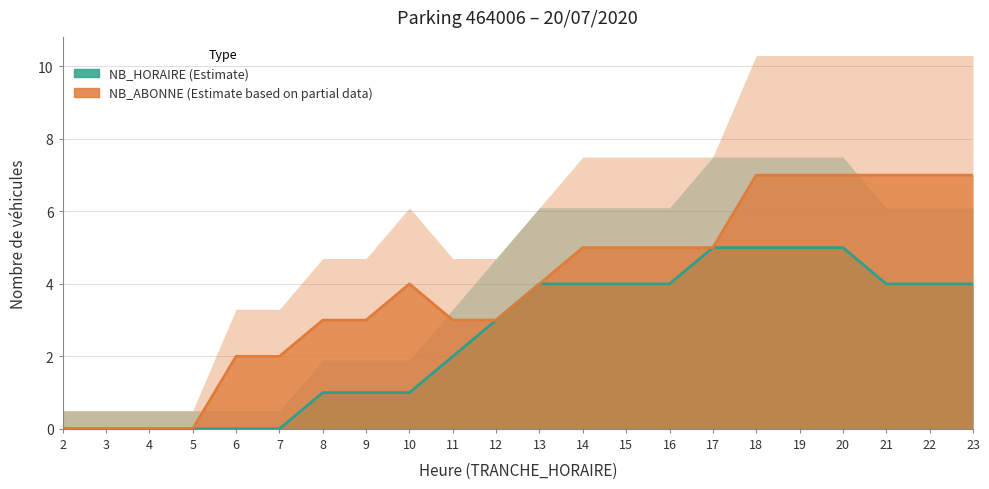

At which category is the sum across all series the highest?

18